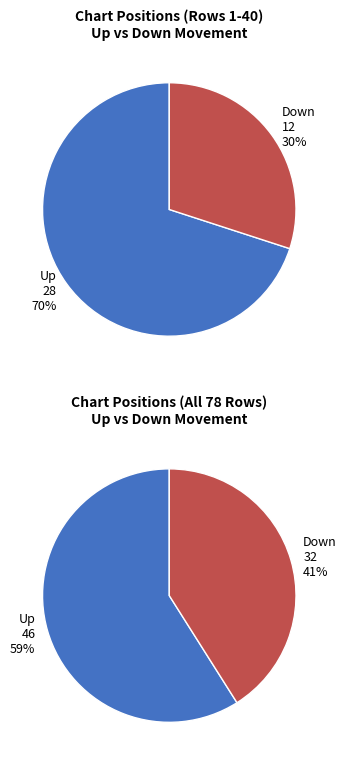

Is there any slice that represents more than half of the pie?

Yes